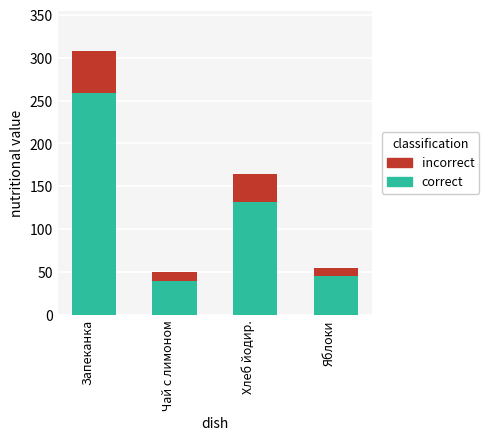

The correct series shows 68 at Запеканка. True or false?

False